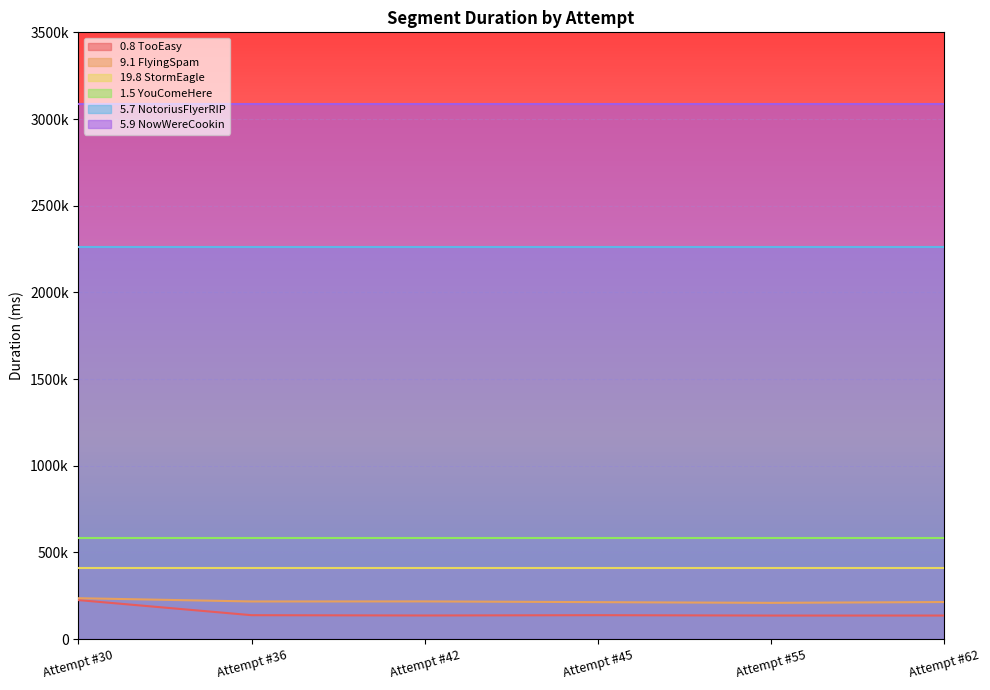

Which category has the lowest value in the 5.7 NotoriusFlyerRIP series?

Attempt #30